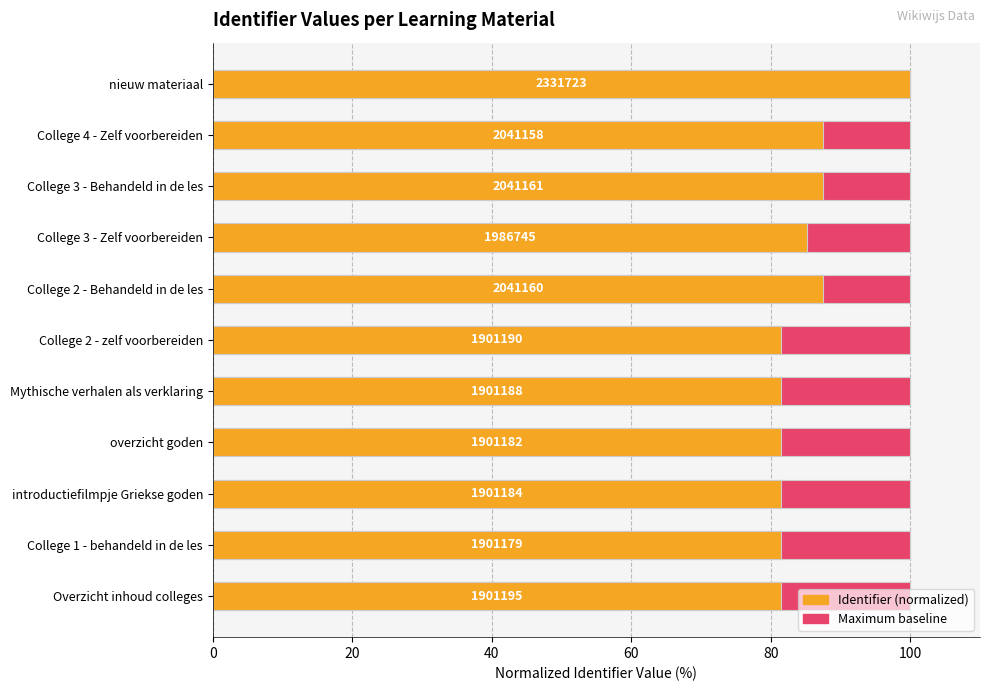

At how many categories does at least one series exceed 72?

11